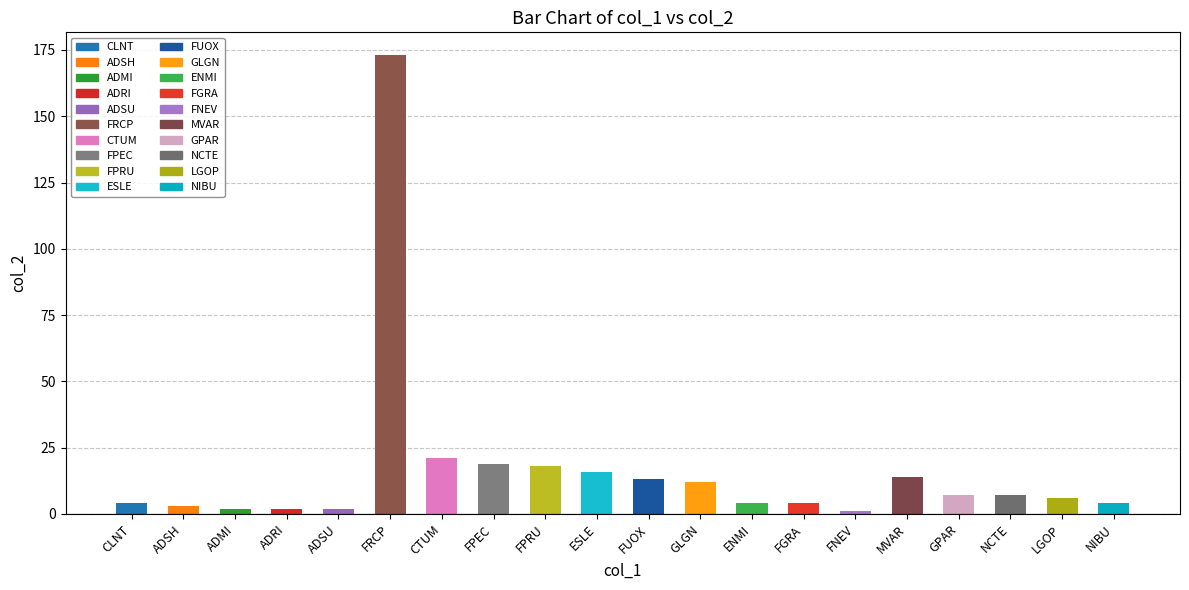

What is the sum of all values?

332